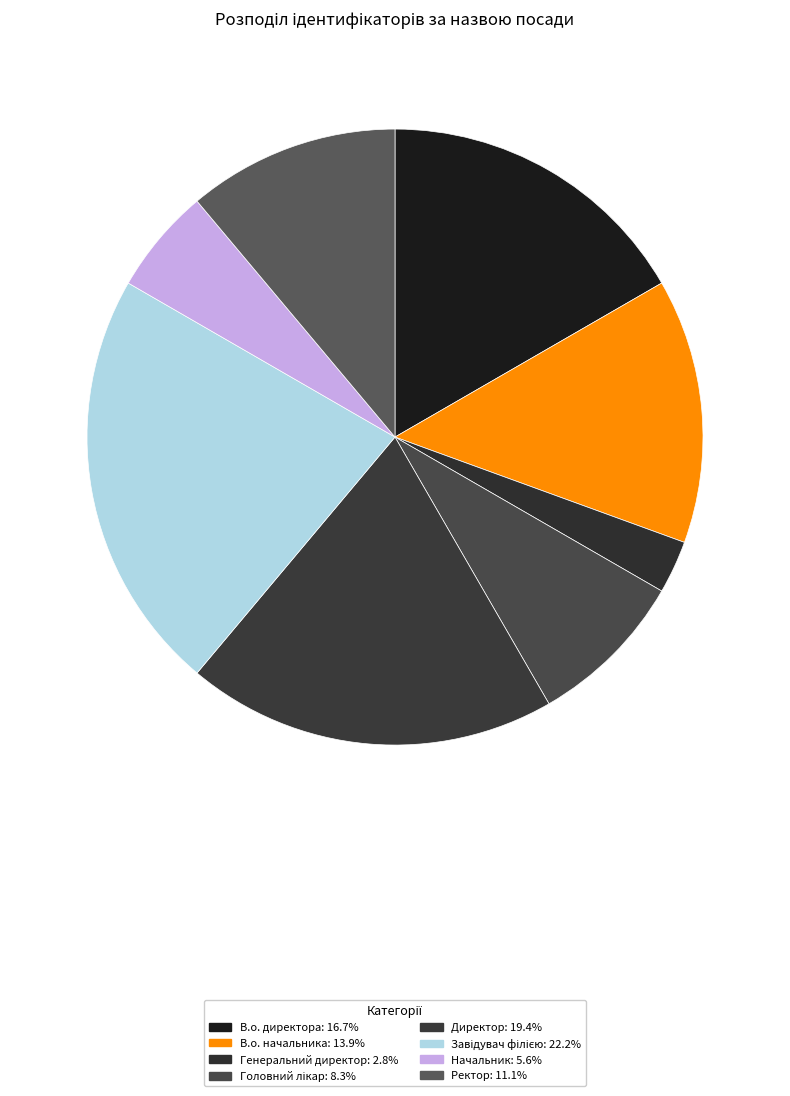

How many segments does this pie chart have?

8